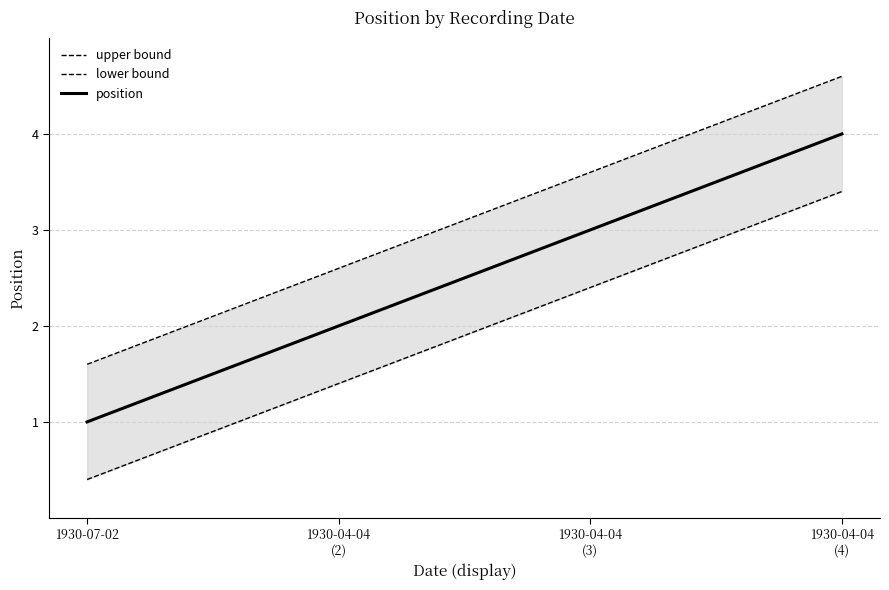

What is the approximate value of upper bound at 1930-04-04
(2)?

2.6